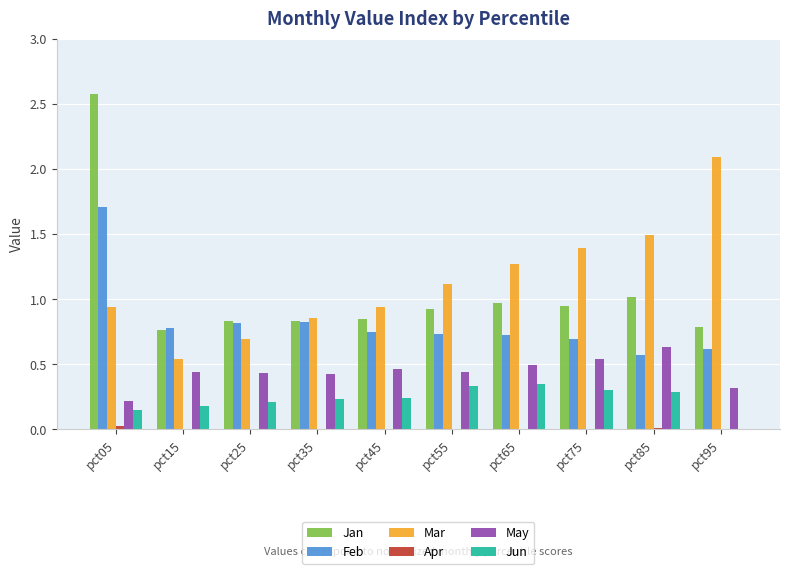

How many data points does each series have?

10